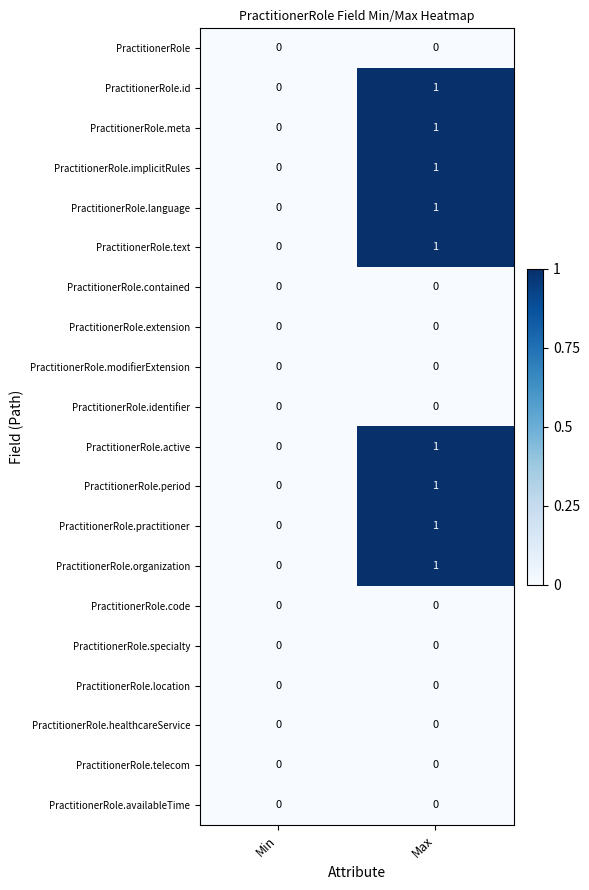

At which category does the chart reach its peak across all series?

Max